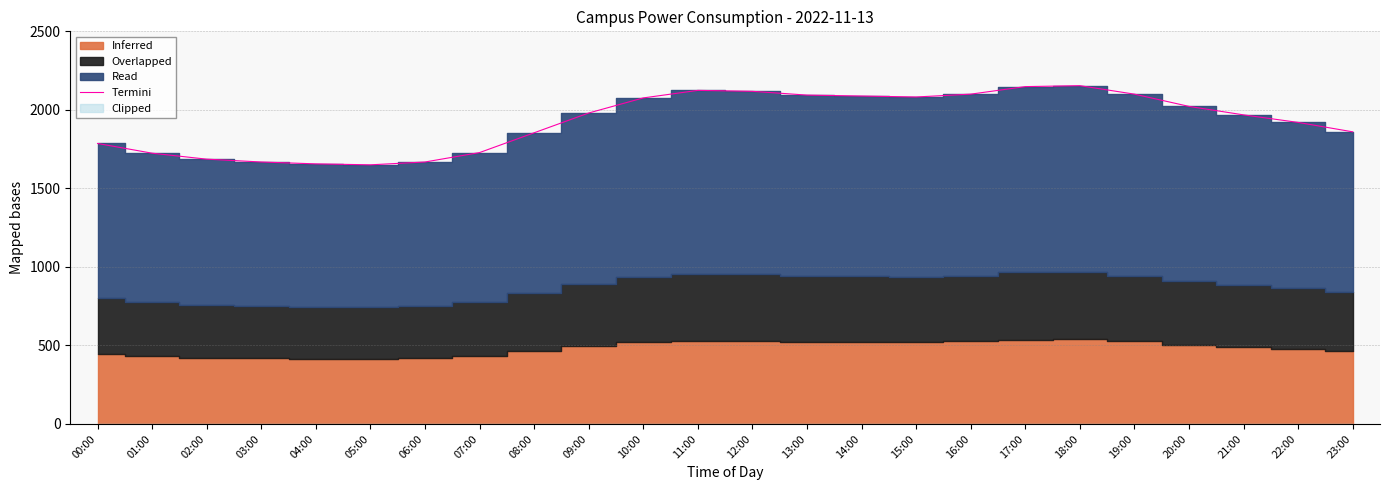

Which has a higher value, 05:00 or 04:00?

04:00